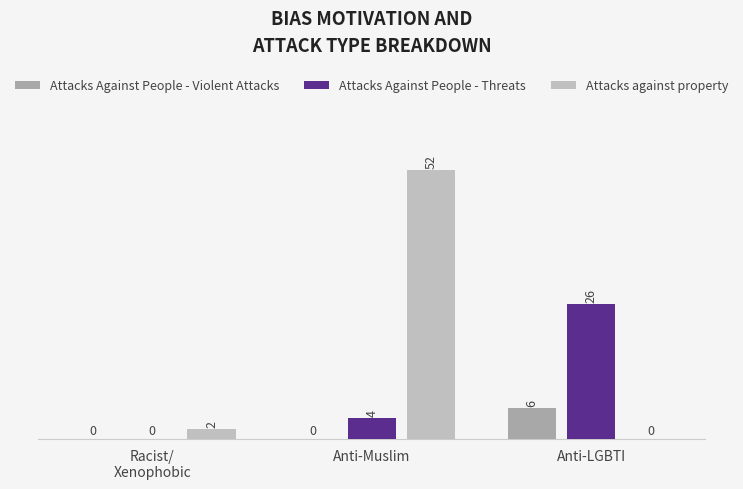

At which category is the sum across all series the highest?

Anti-Muslim